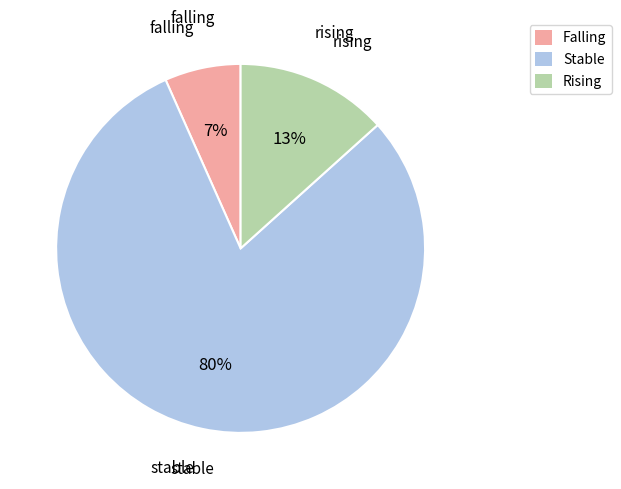

Is there a majority slice in this chart?

Yes